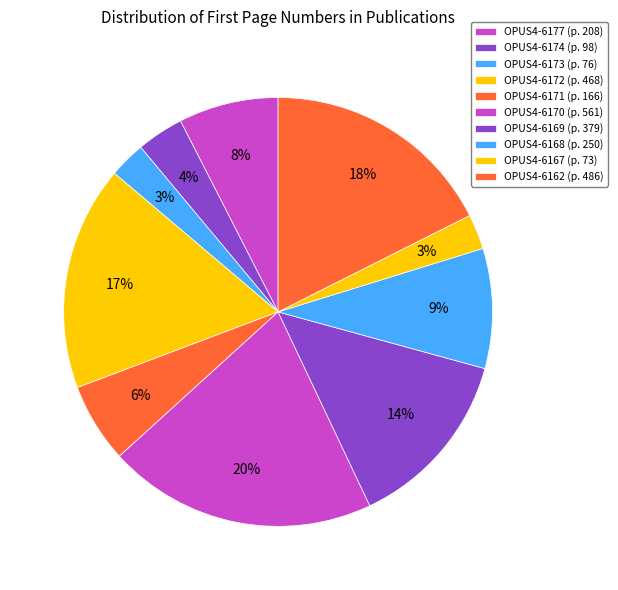

Which category has the biggest portion of the pie?

OPUS4-6170